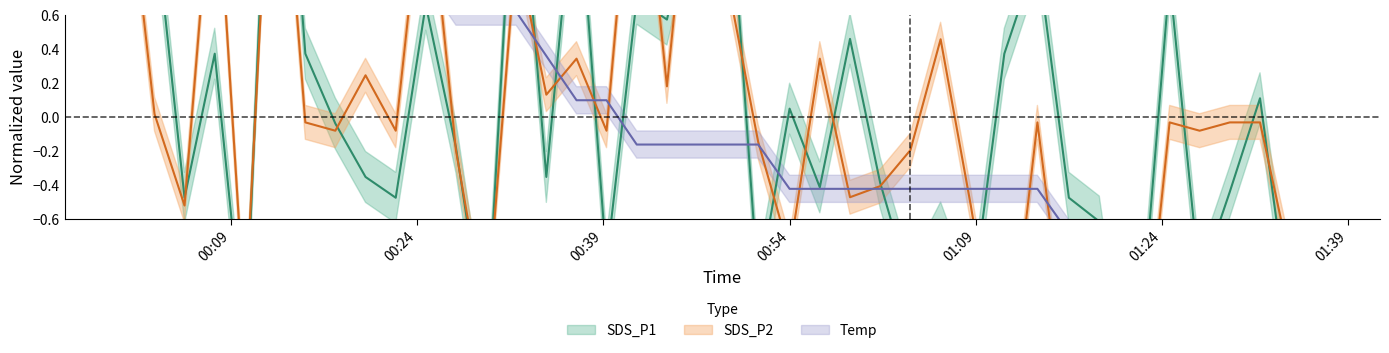

How many interior local valleys does the SDS_P1 series have?

14